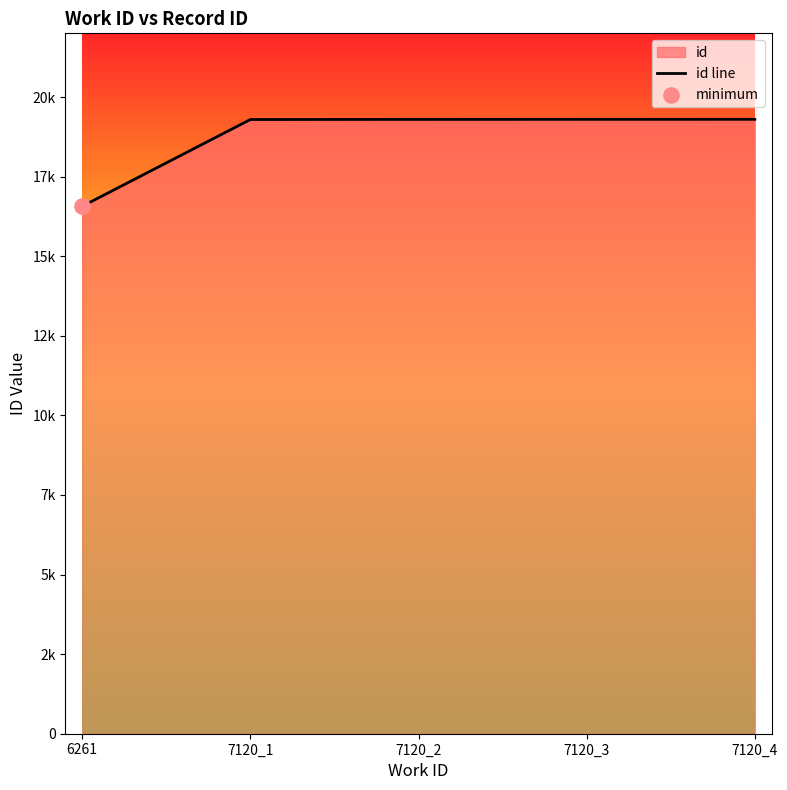

Which has a higher value, 7120_3 or 7120_4?

7120_4